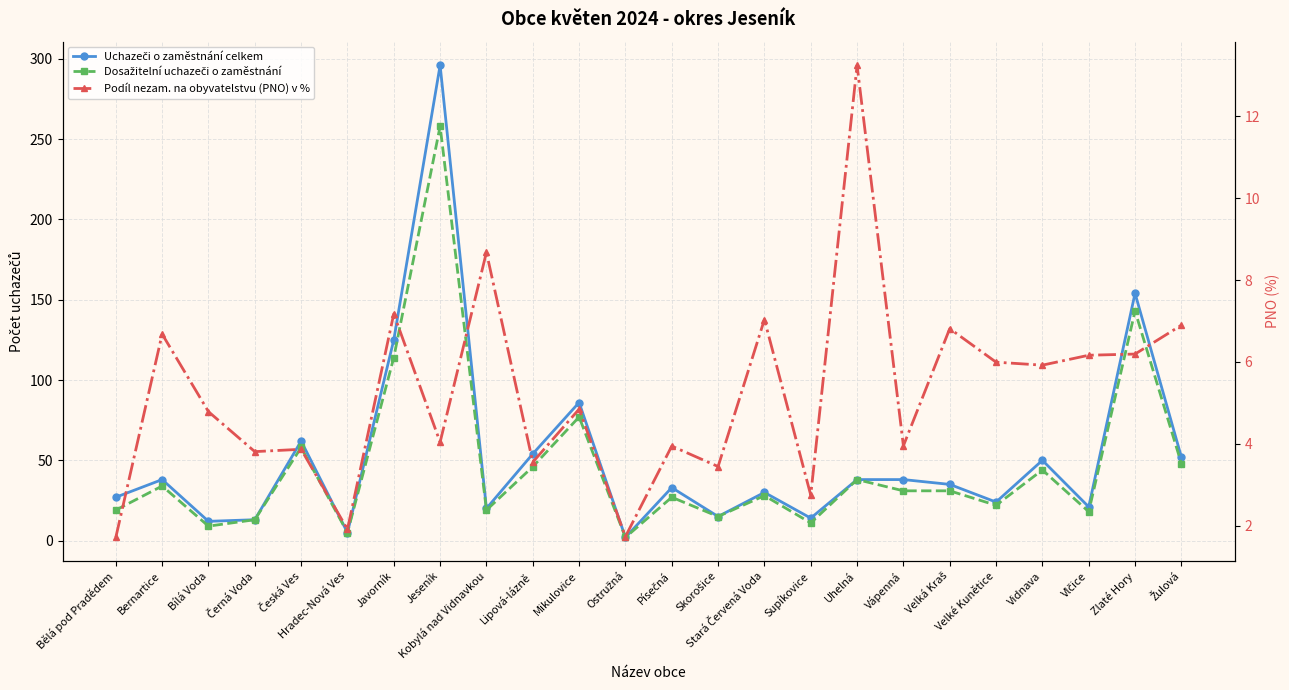

In Dosažitelní uchazeči o zaměstnání, how many points are lower than both neighbors (excluding endpoints)?

8